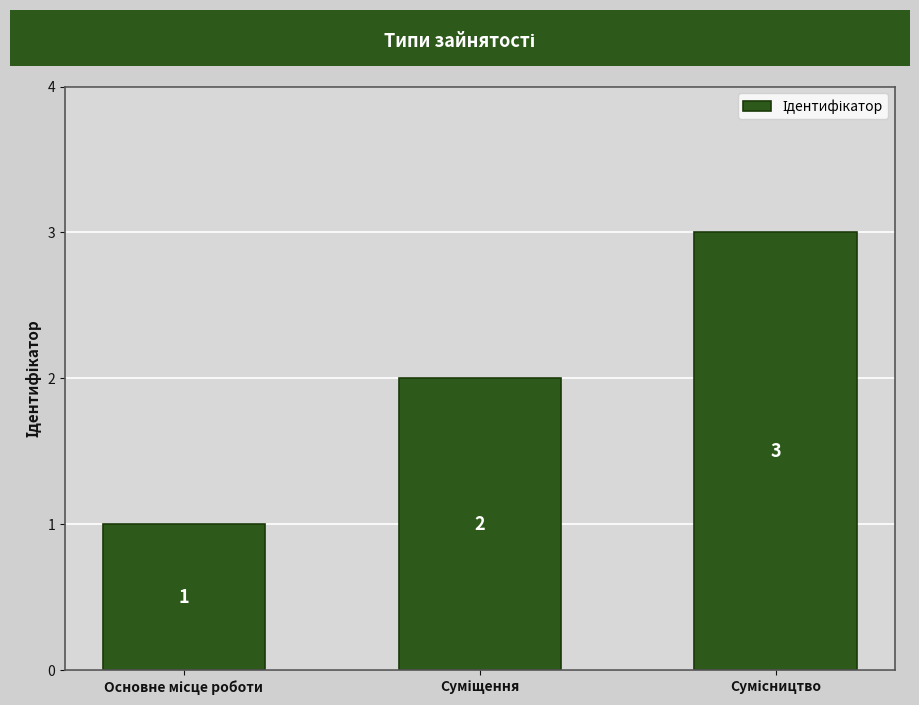

How many values are between 1 and 3?

3